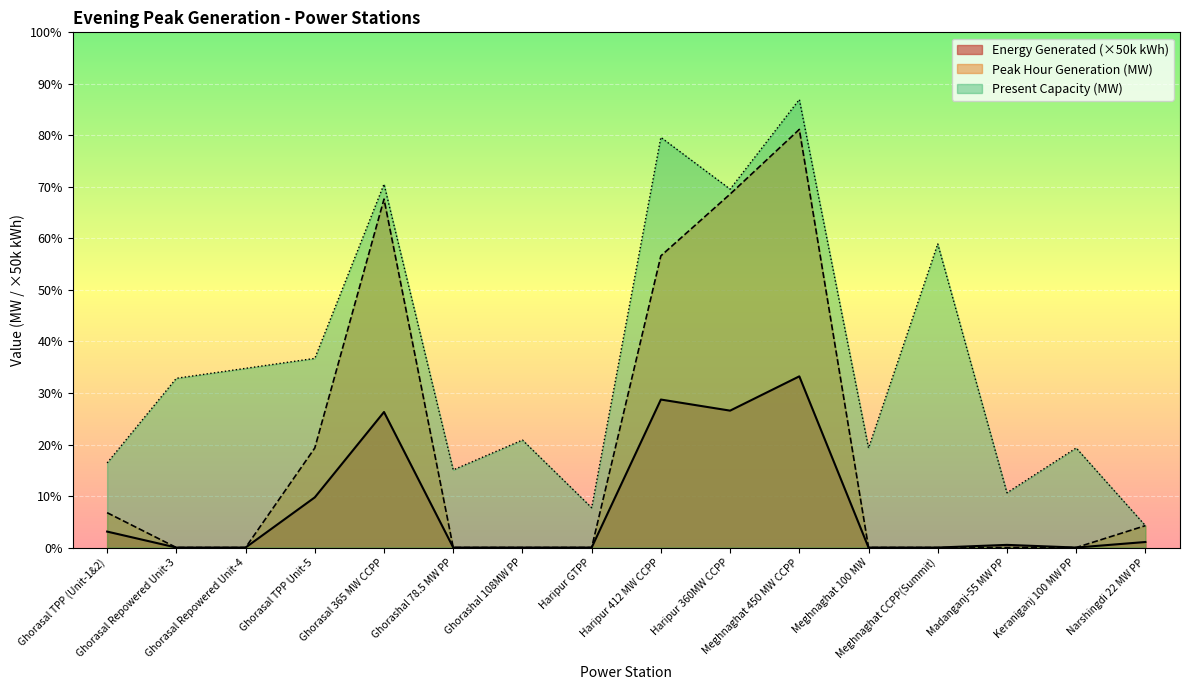

True or false: Present Capacity (MW) has a value of 472.0 at Haripur 360MW CCPP.

False